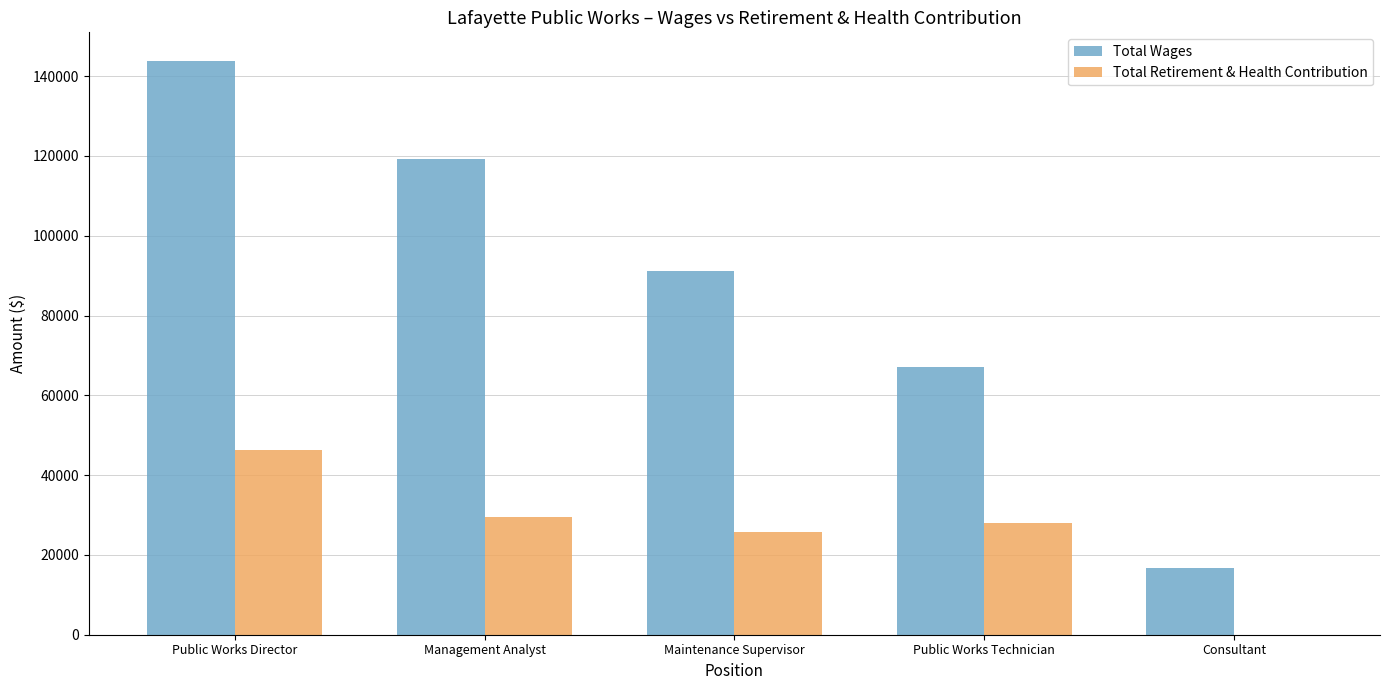

What value does the Total Retirement & Health Contribution series have at Maintenance Supervisor?

25680